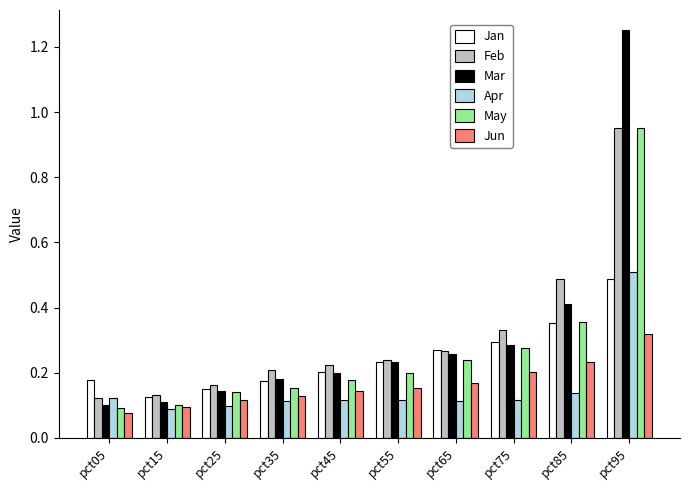

At which category does the chart reach its peak across all series?

pct95